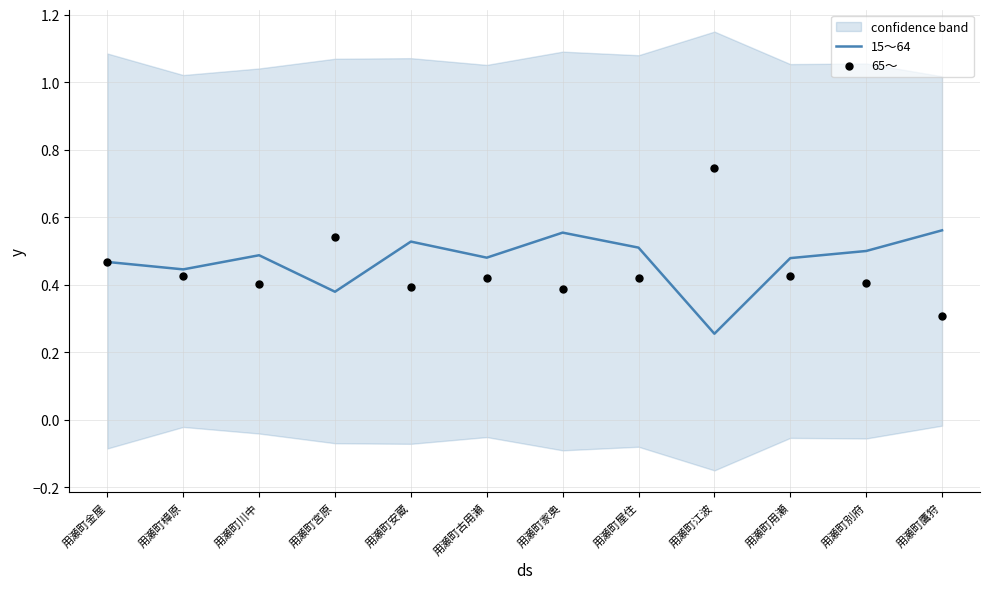

Which series has the widest spread of Y values?

65～